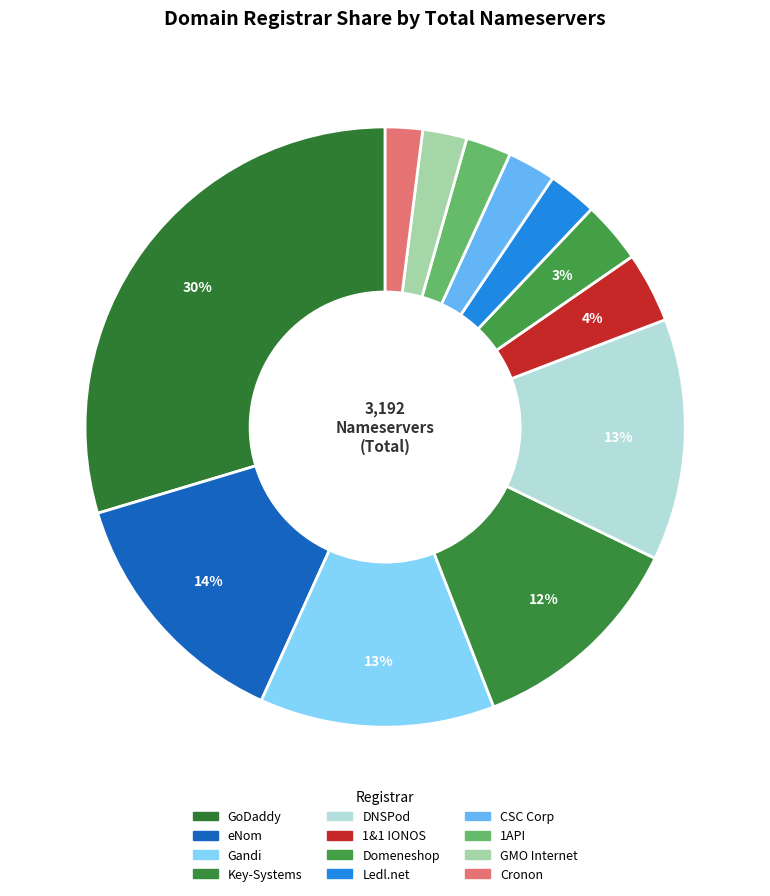

Count the number of slices in the pie.

12